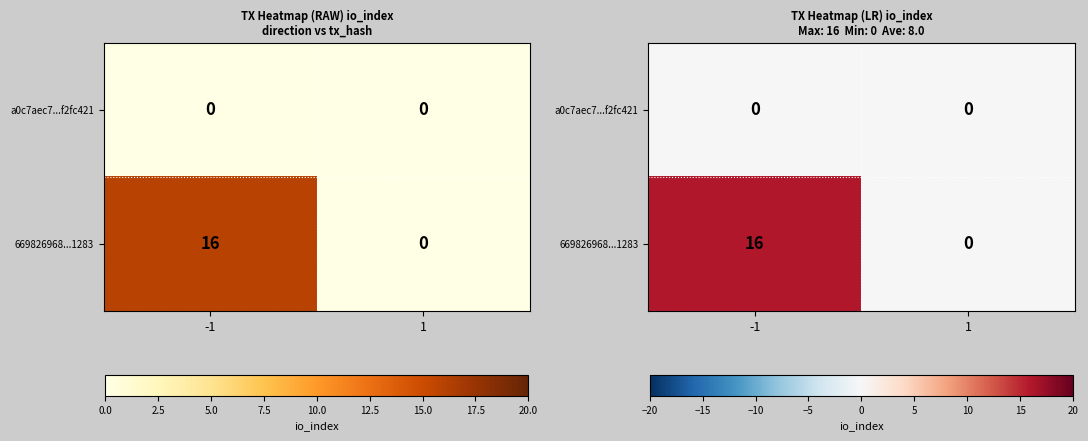

Rank the series at -1 from lowest to highest value.

a0c7aec7...f2fc421, 669826968...1283